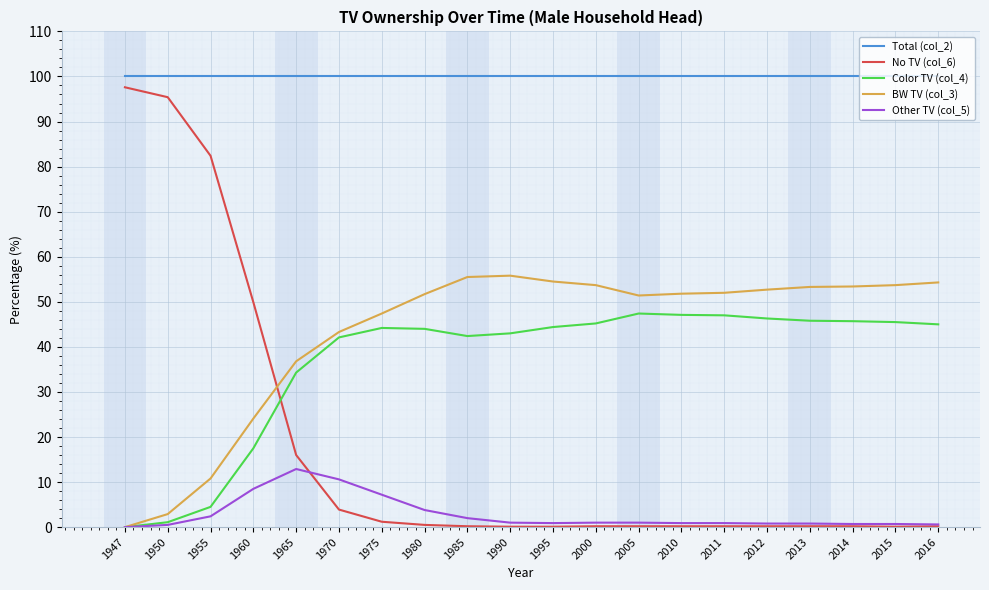

Which series has the largest total across all categories?

Total (col_2)